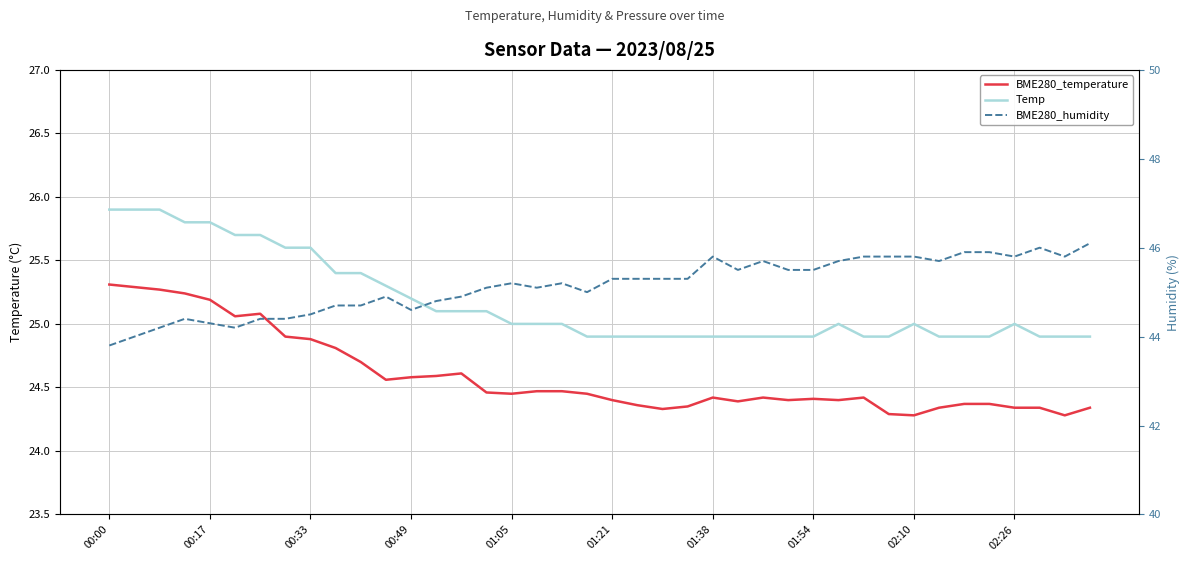

Which series has the largest range (max minus min)?

BME280_humidity